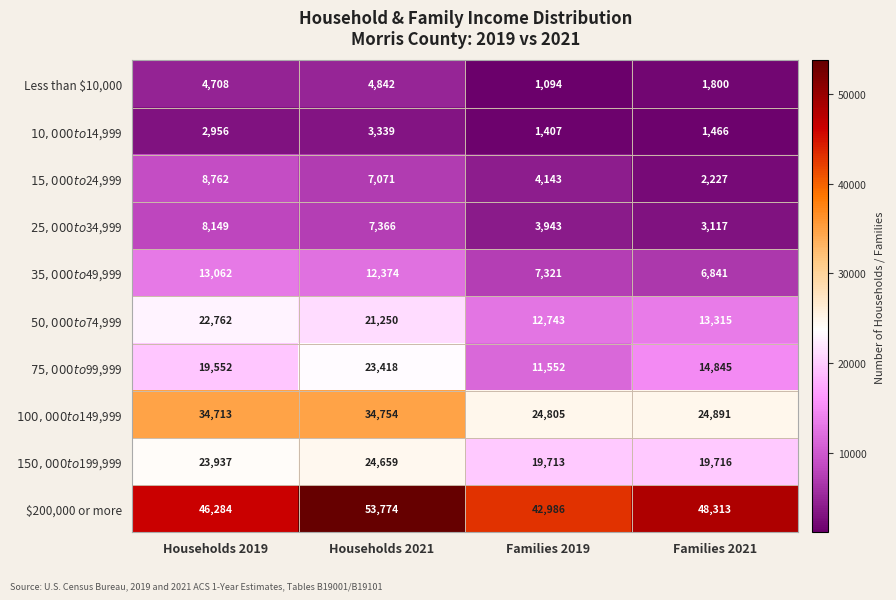

What is the difference between the maximum and minimum values in the Less than $10,000 series?

3748